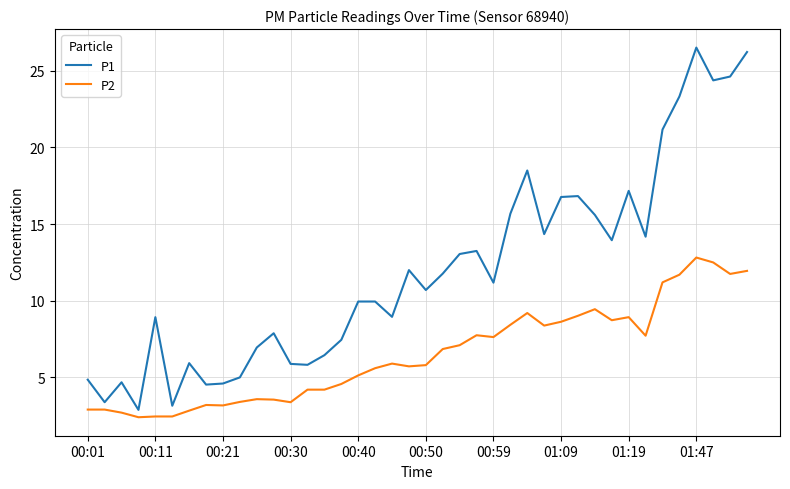

What is the smallest value displayed?

2.4